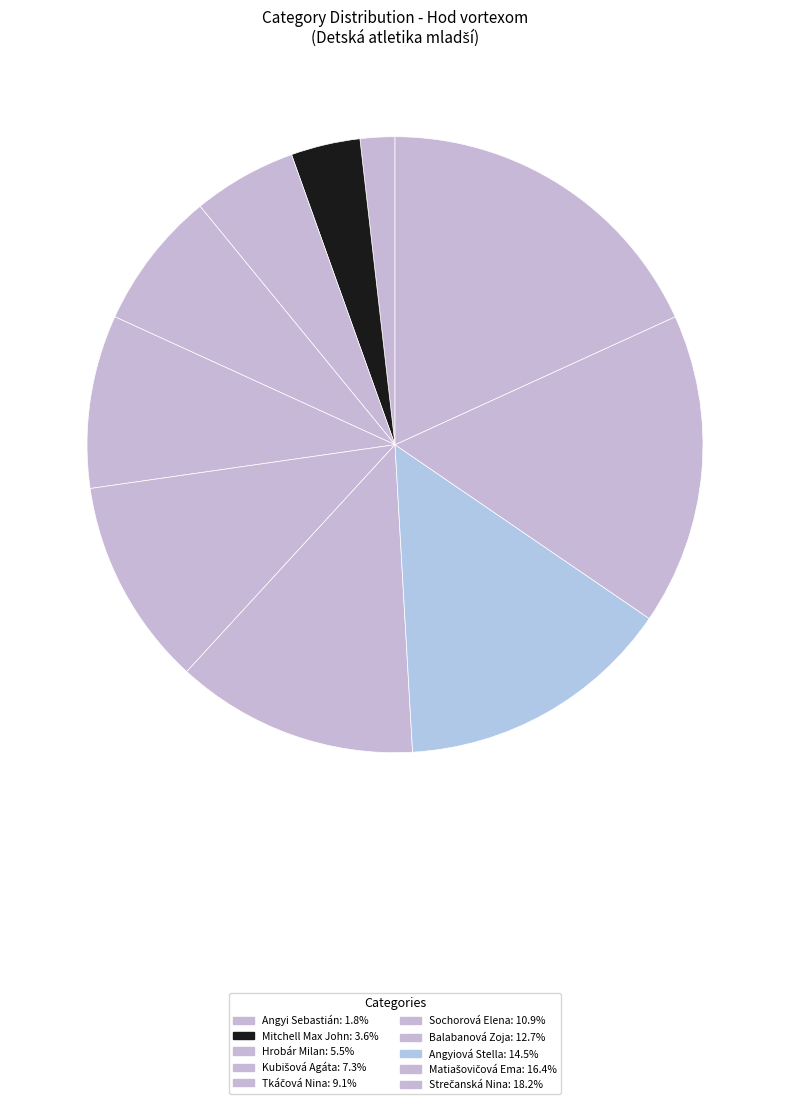

Does any single category account for the majority?

No